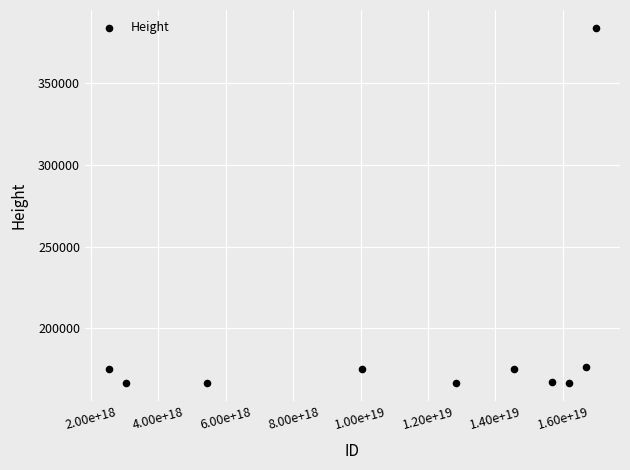

What is the average Y value?

191699